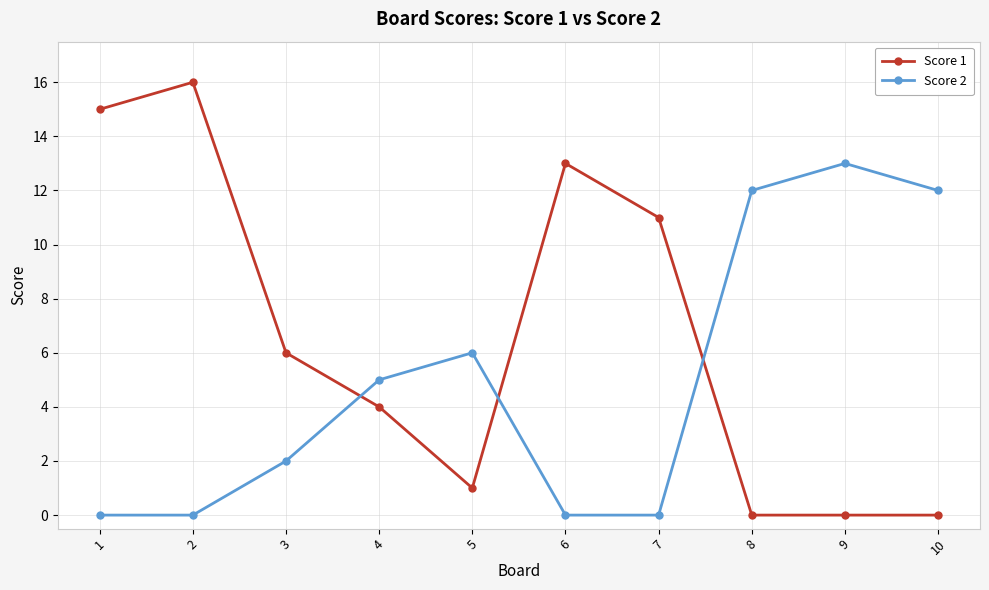

What are all the series names shown in the legend?

Score 1, Score 2